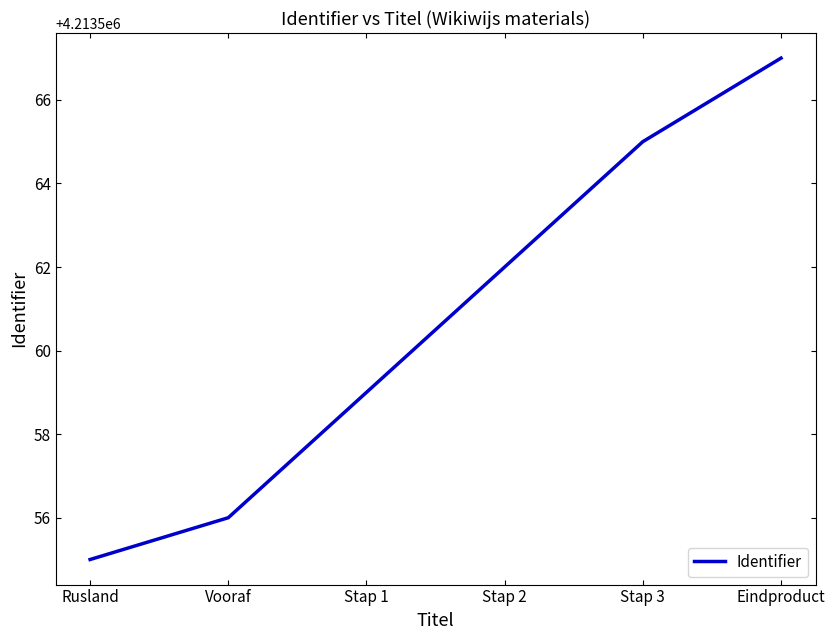

Does the chart have visible grid lines?

No